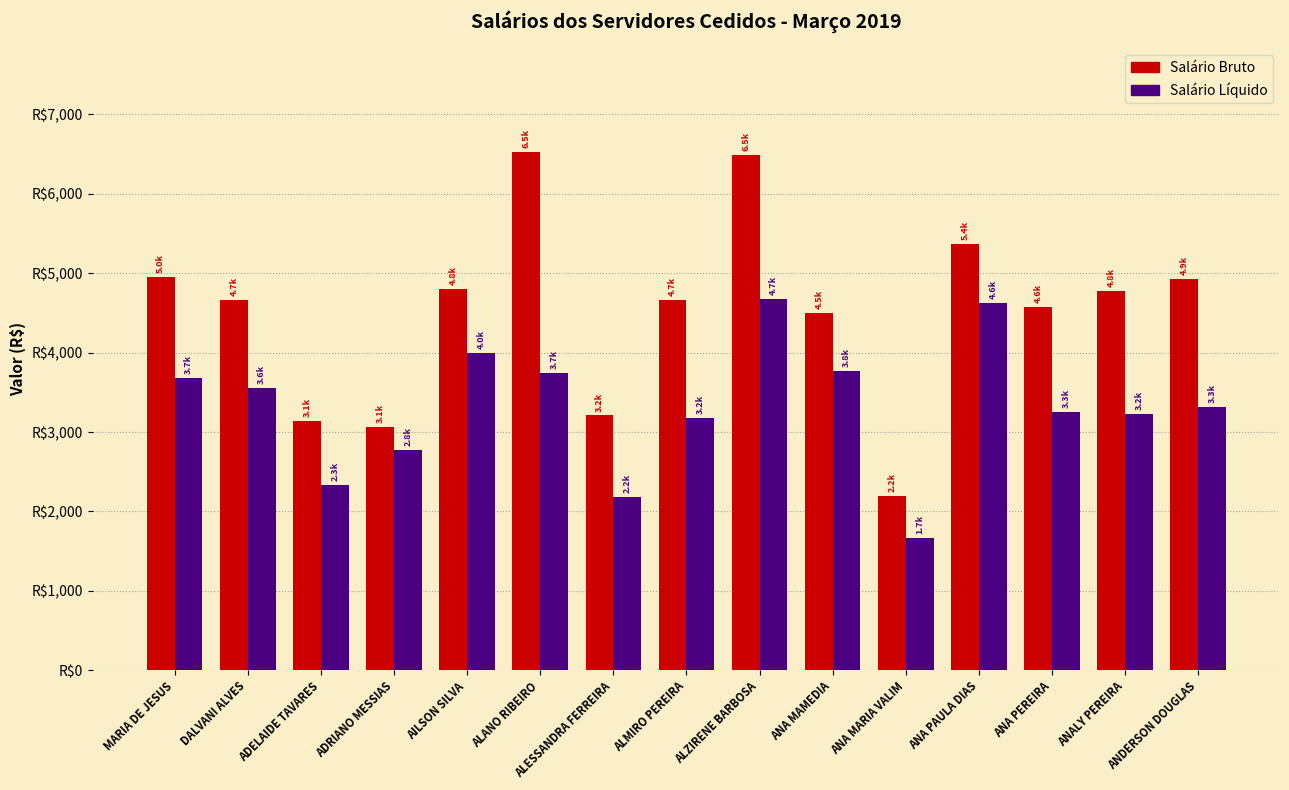

What is the label of the 2nd bar from the left?

DALVANI ALVES